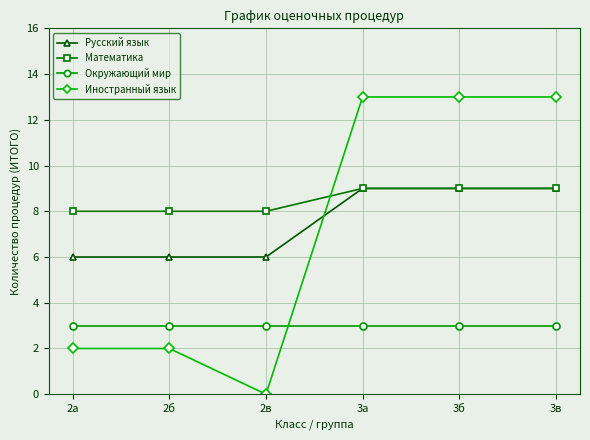

True or false: Окружающий мир and Иностранный язык cross at least once.

True